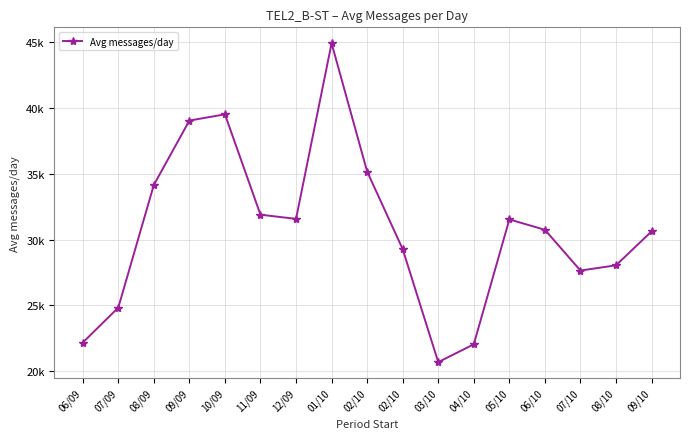

What is the maximum value shown in the chart?

44928.8